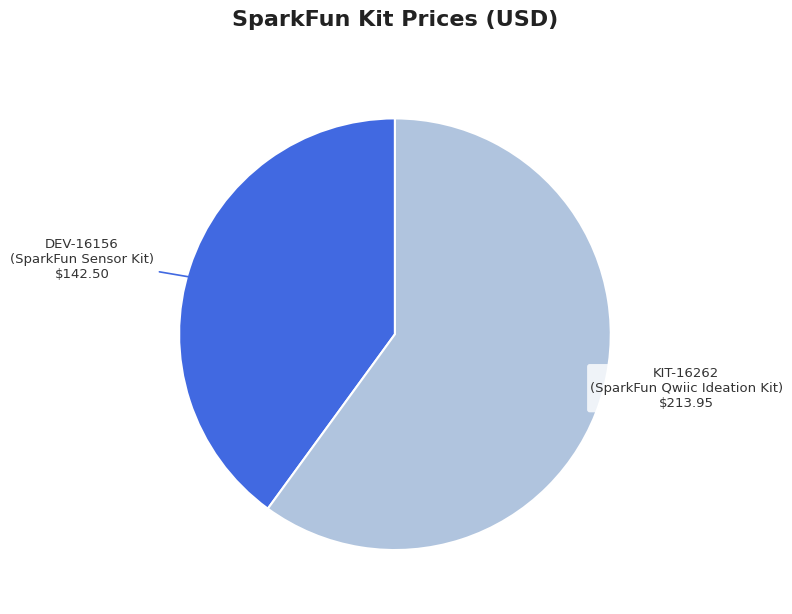

Is there a majority slice in this chart?

Yes